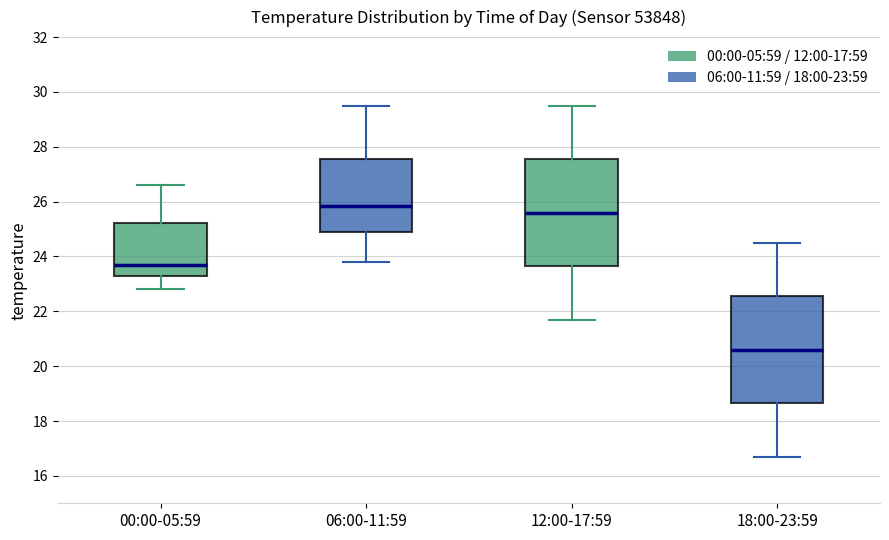

Where is the upper edge of the box for 06:00-11:59 on the y-axis? The values are not printed on the chart, so give them approximately, as read against the axis.

27.6